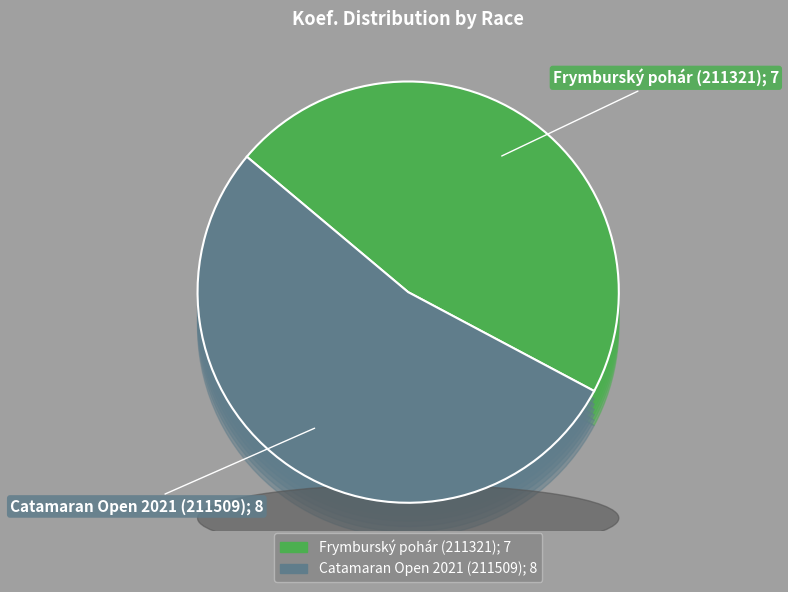

What is the change in value from Frymburský pohár (211321) to Catamaran Open 2021 (211509)?

+1